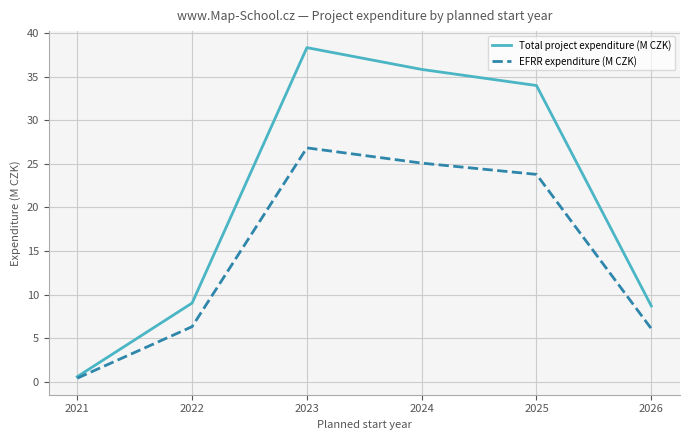

The value of EFRR expenditure (M CZK) at 2025 is 9.3. True or false?

False